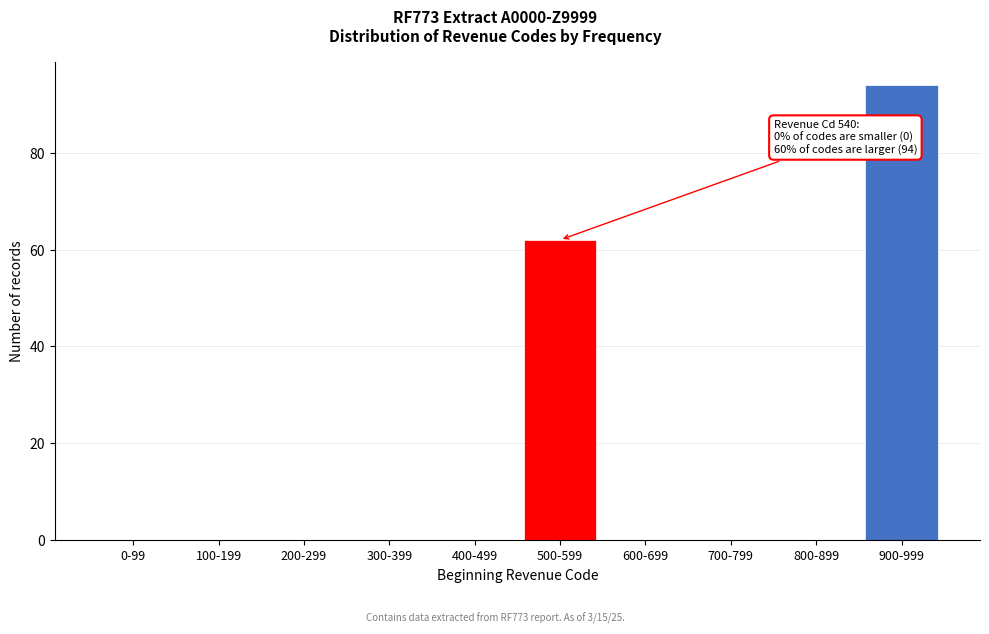

Reading left to right, transcribe all the data shown in this chart.

0-99=0	100-199=0	200-299=0	300-399=0	400-499=0	500-599=62	600-699=0	700-799=0	800-899=0	900-999=94